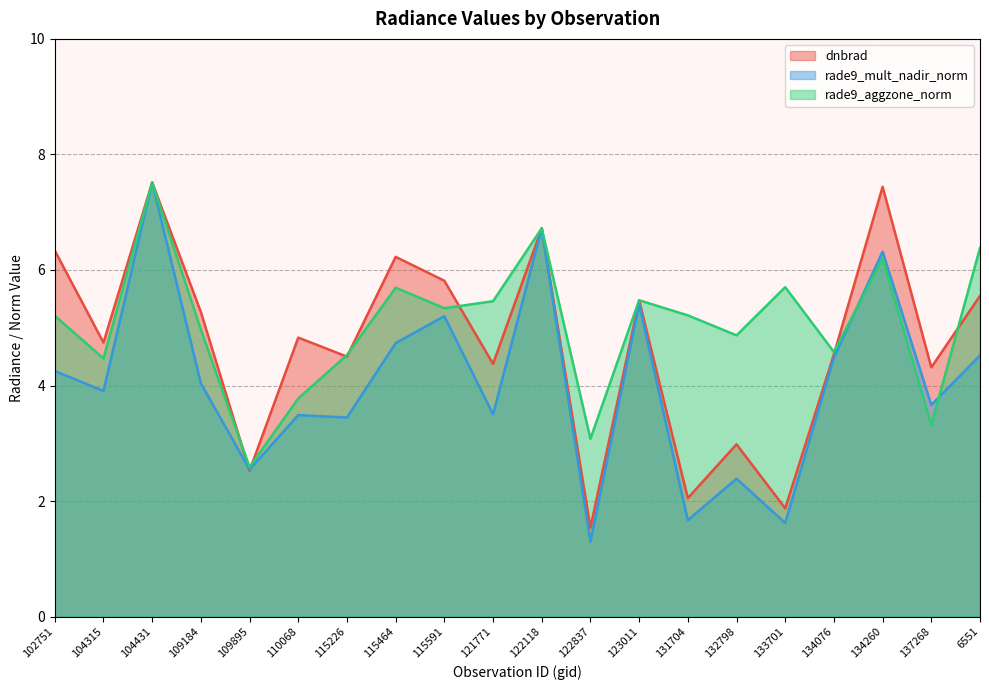

Reading left to right, list all the values displayed in this chart.

dnbrad: 102751=6.3	104315=4.7	104431=7.5	109184=5.3	109895=2.5	110068=4.8	115226=4.5	115464=6.2	115591=5.8	121771=4.4	122118=6.7	122837=1.5	123011=5.5	131704=2.1	132798=3.0	133701=1.9	134076=4.5	134260=7.4	137268=4.3	6551=5.6
rade9_mult_nadir_norm: 102751=4.3	104315=3.9	104431=7.5	109184=4.0	109895=2.5	110068=3.5	115226=3.4	115464=4.7	115591=5.2	121771=3.5	122118=6.7	122837=1.3	123011=5.4	131704=1.7	132798=2.4	133701=1.6	134076=4.5	134260=6.3	137268=3.7	6551=4.5
rade9_aggzone_norm: 102751=5.2	104315=4.5	104431=7.5	109184=5.0	109895=2.6	110068=3.8	115226=4.5	115464=5.7	115591=5.3	121771=5.5	122118=6.7	122837=3.1	123011=5.5	131704=5.2	132798=4.9	133701=5.7	134076=4.6	134260=6.2	137268=3.3	6551=6.4